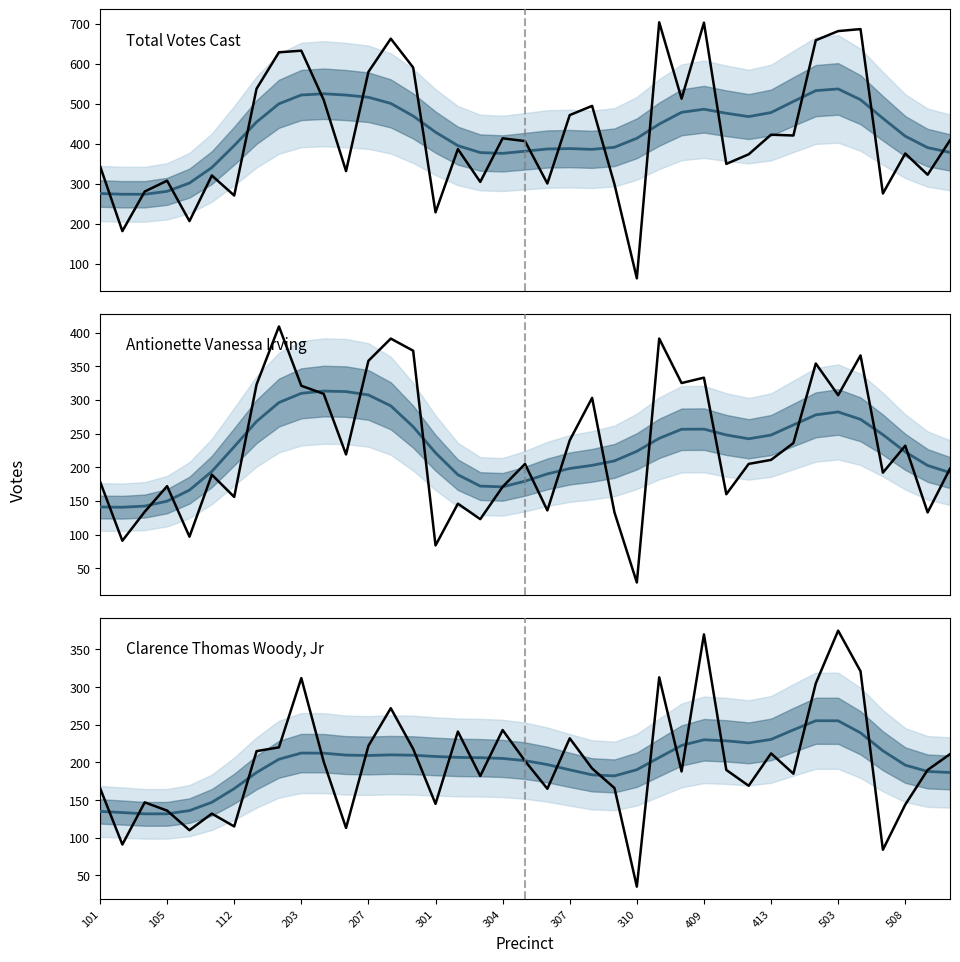

What position from the right is 105?

38